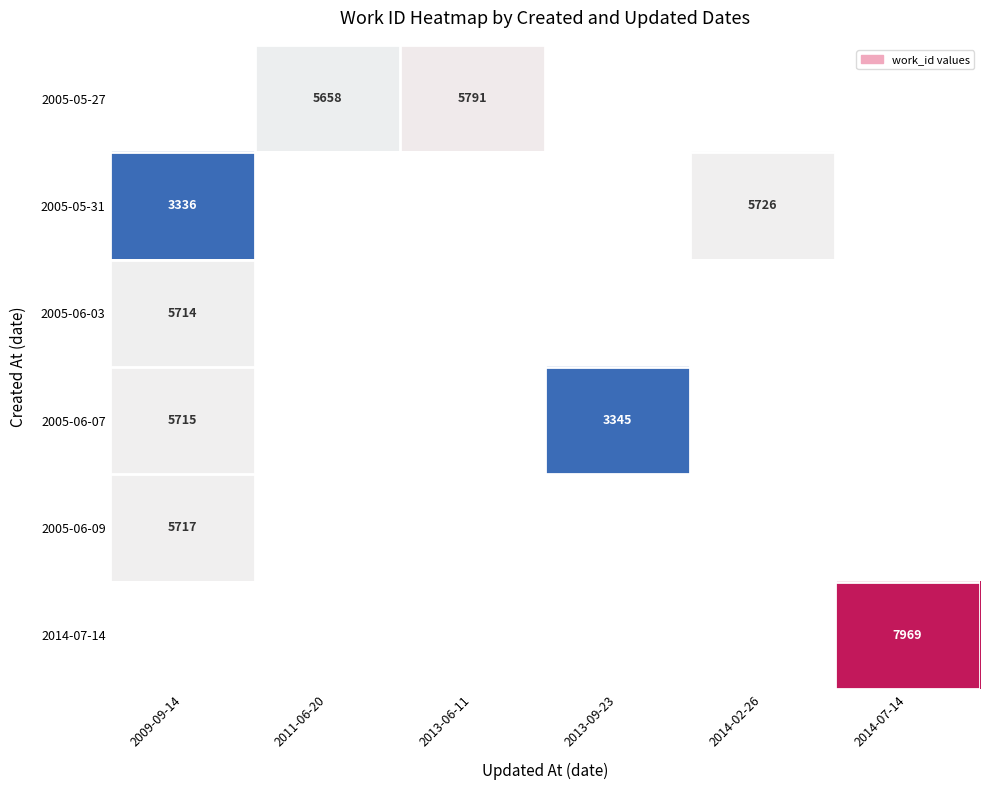

True or false: 2005-06-07 has a value of 3345 at 2013-09-23.

True